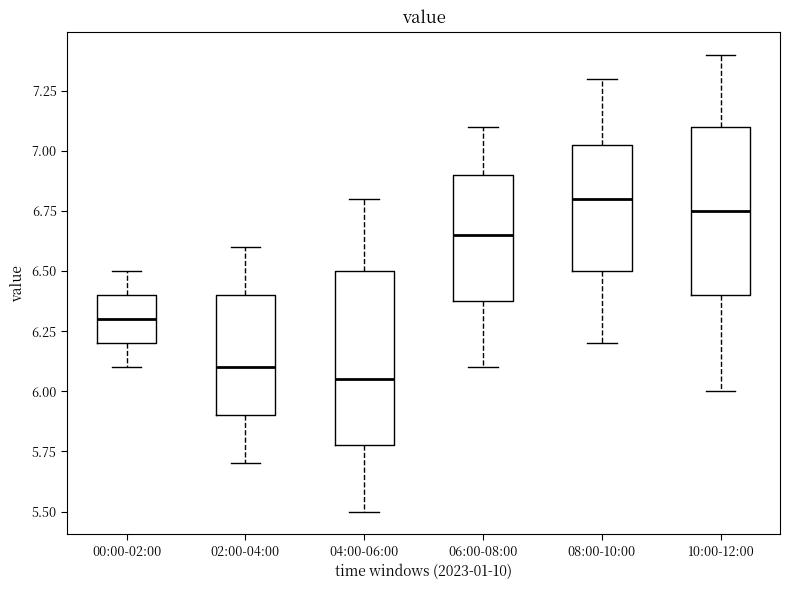

Where is the lower edge of the box for 10:00-12:00 on the y-axis? The values are not printed on the chart, so give them approximately, as read against the axis.

6.40